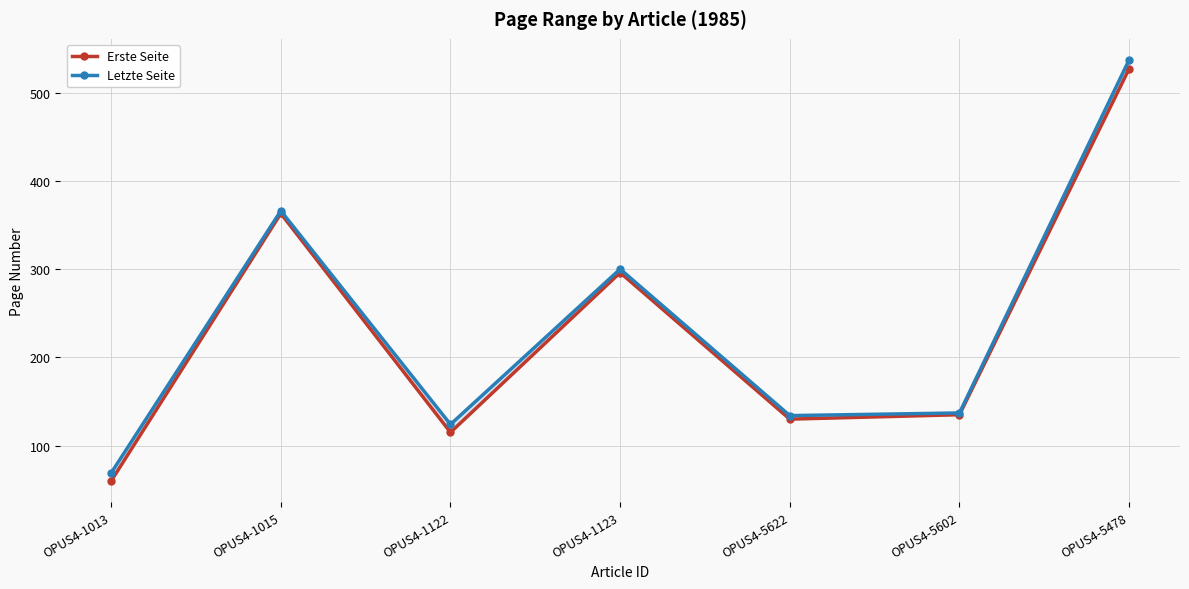

What is the difference between the highest and lowest values at OPUS4-5602?

2